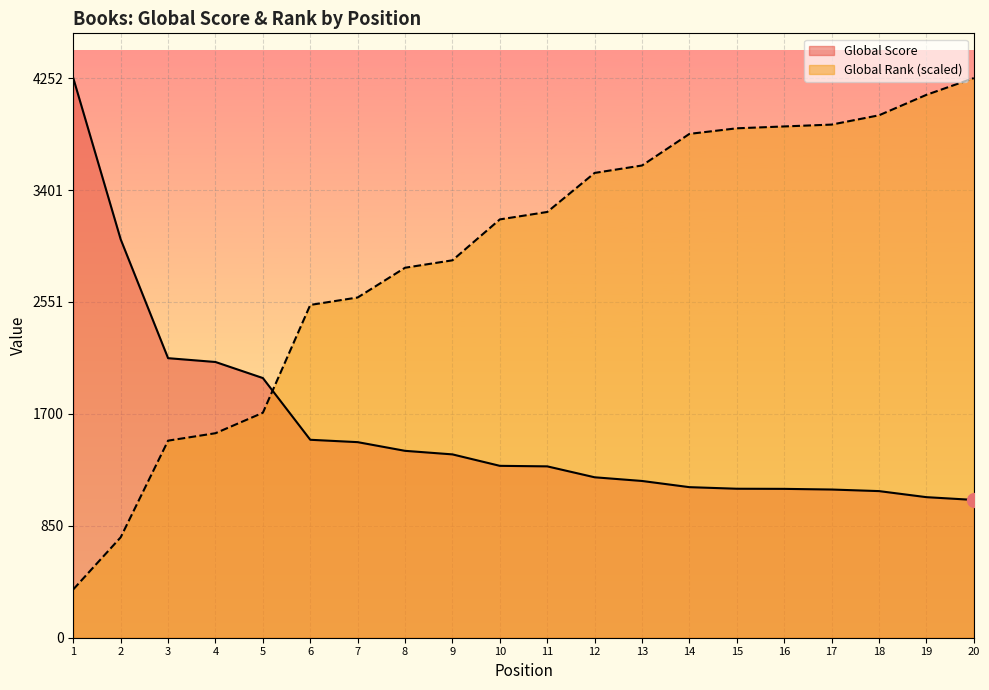

Reading right to left, extract all data points from this chart.

Global Score: 20=1047.0	19=1068.0	18=1114.0	17=1126.0	16=1131.0	15=1132.0	14=1144.0	13=1191.0	12=1219.0	11=1302.0	10=1306.0	9=1393.0	8=1420.0	7=1486.0	6=1504.0	5=1973.0	4=2095.0	3=2124.0	2=3027.0	1=4252.0
Global Rank: 20=4252.0	19=4124.9	18=3969.5	17=3898.8	16=3884.7	15=3870.6	14=3828.2	13=3588.1	12=3531.6	11=3234.9	10=3178.4	9=2867.6	8=2811.1	7=2585.1	6=2528.6	5=1709.3	4=1553.9	3=1497.4	2=762.8	1=367.3